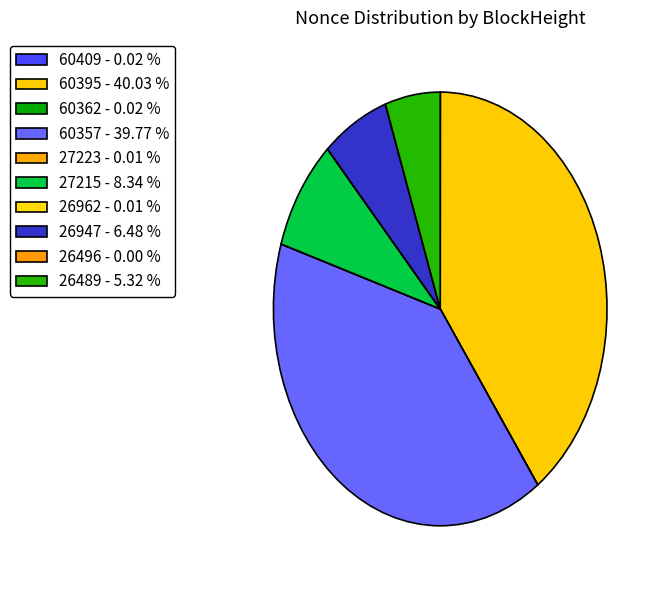

To the nearest percent, what is the average slice percentage?

10%